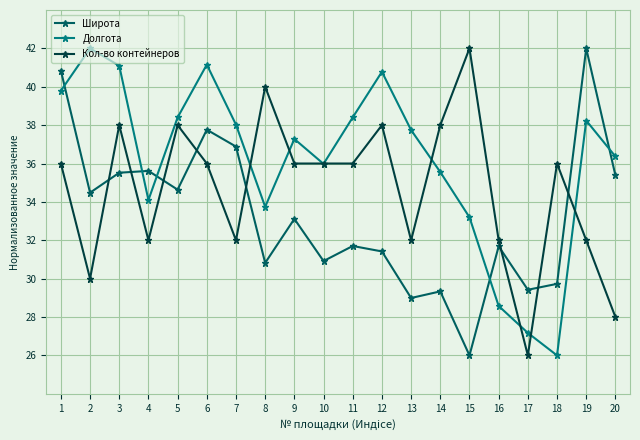

True or false: Кол-во контейнеров has more than 0 points higher than both neighbors.

True